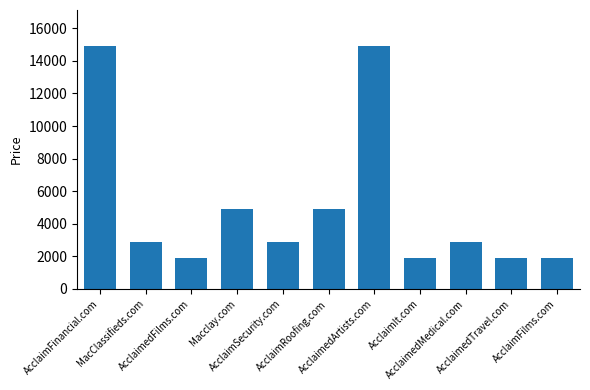

The chart shows a value of 3019 at AcclaimIt.com. True or false?

False